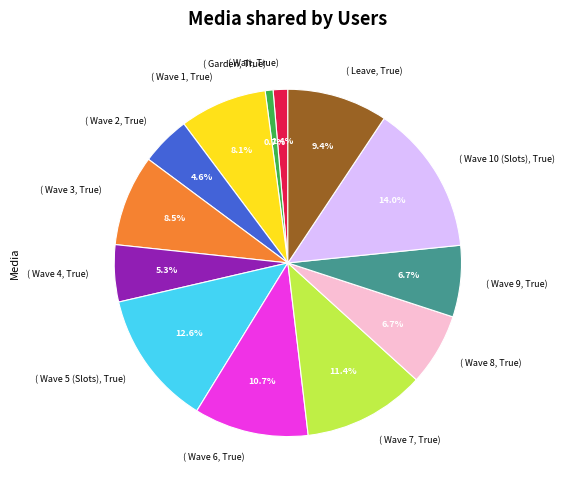

Which category has the biggest portion of the pie?

( Wave 10 (Slots), True)